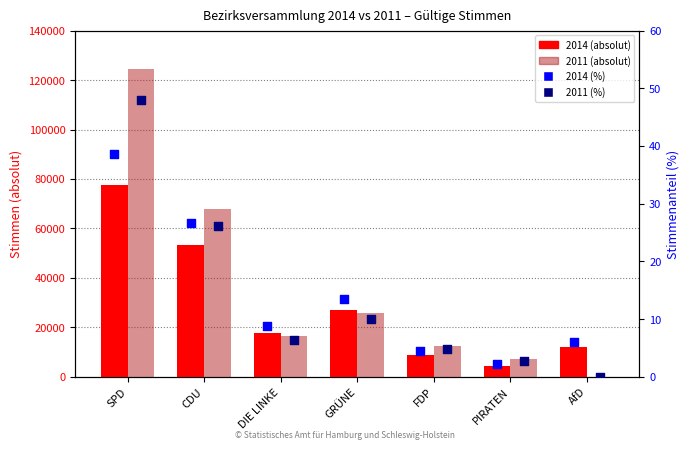

Which series reaches the maximum Y coordinate?

2011 (absolut)